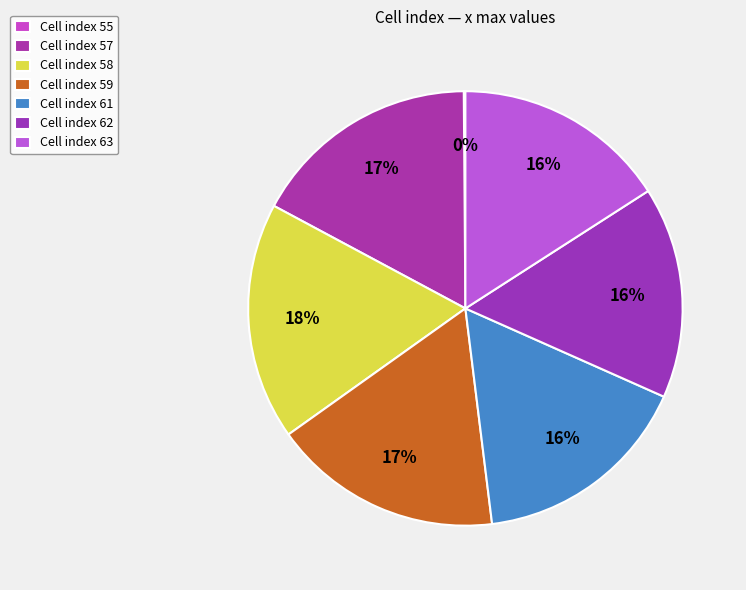

Which slice is the largest?

58